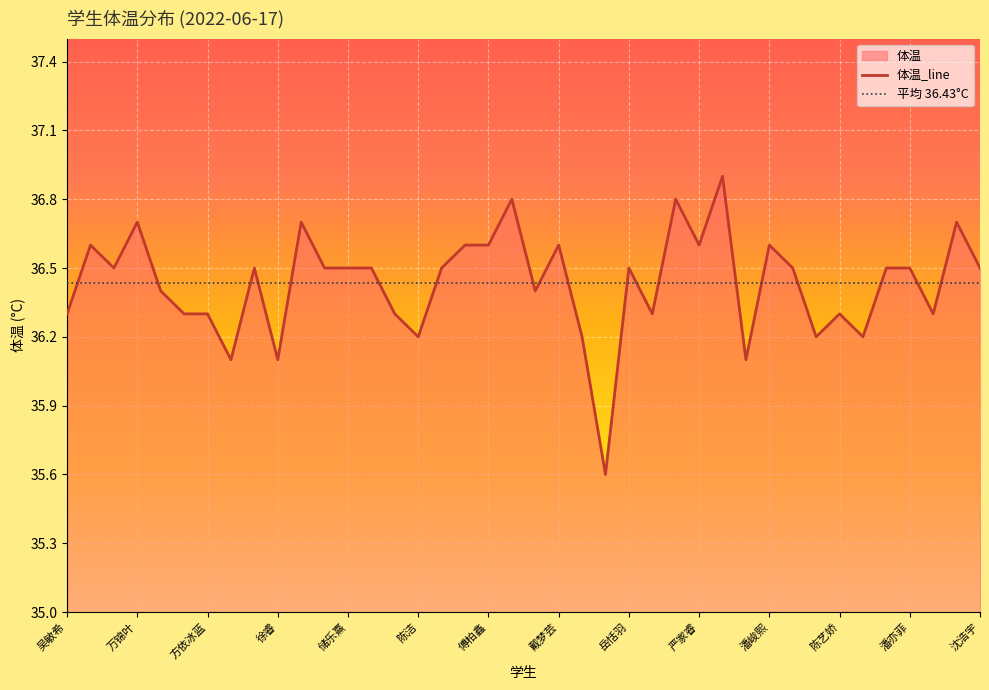

True or false: 体温_line has a value of 60.5 at 傅柏鑫.

False